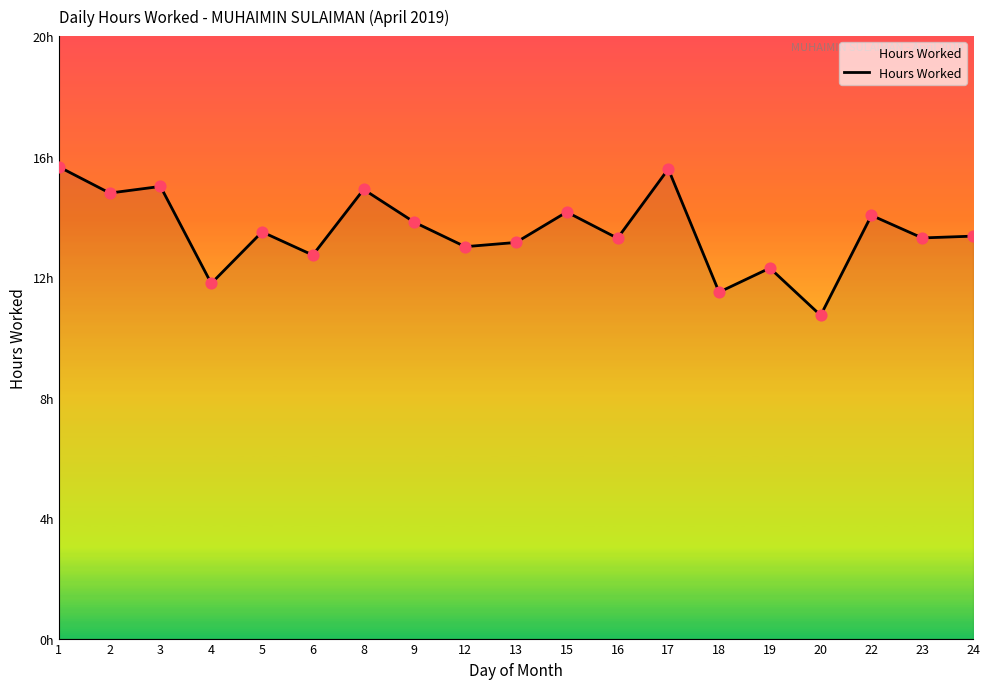

Approximately how many times larger is the value at 2 compared to 23?

1.1